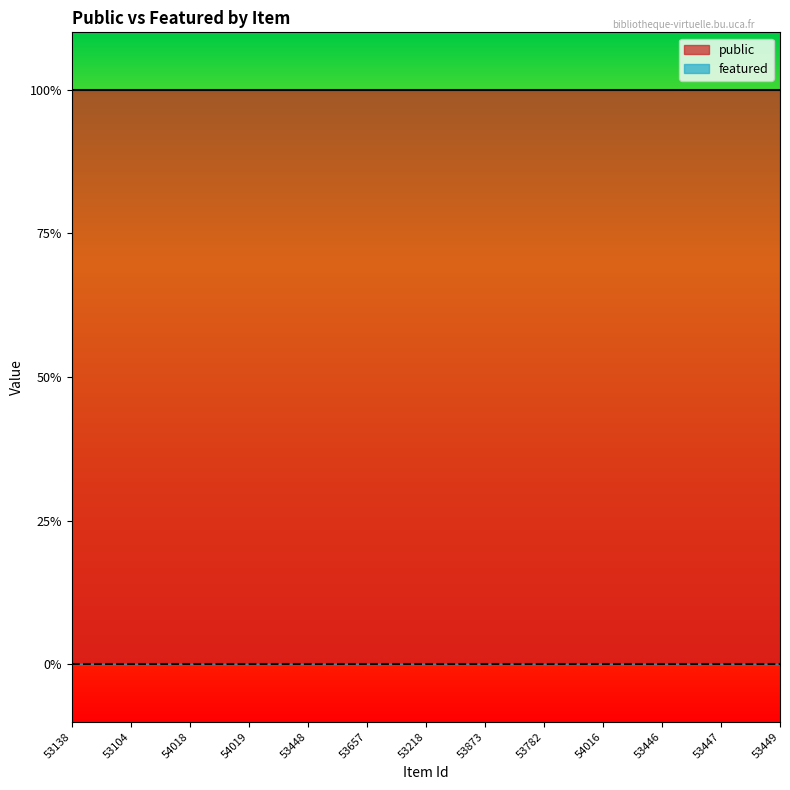

Reading left to right, extract all data points from this chart.

public: 1	1	1	1	1	1	1	1	1	1	1	1	1
featured: 0	0	0	0	0	0	0	0	0	0	0	0	0